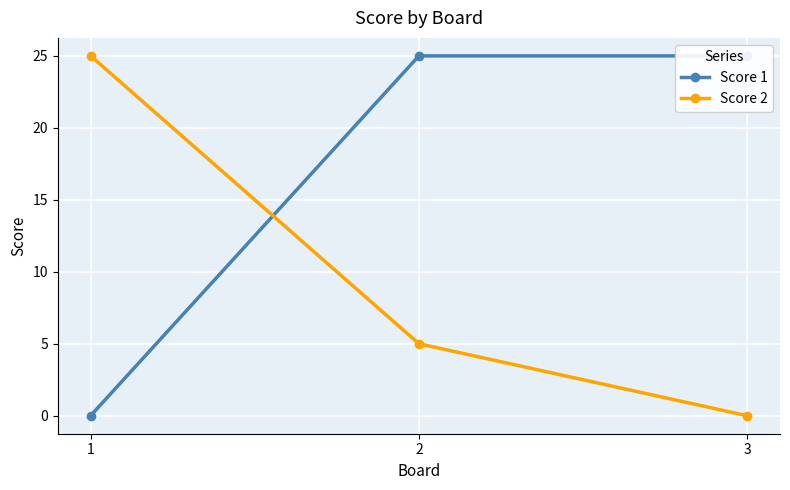

What is the difference between the maximum and minimum values in the Score 2 series?

25